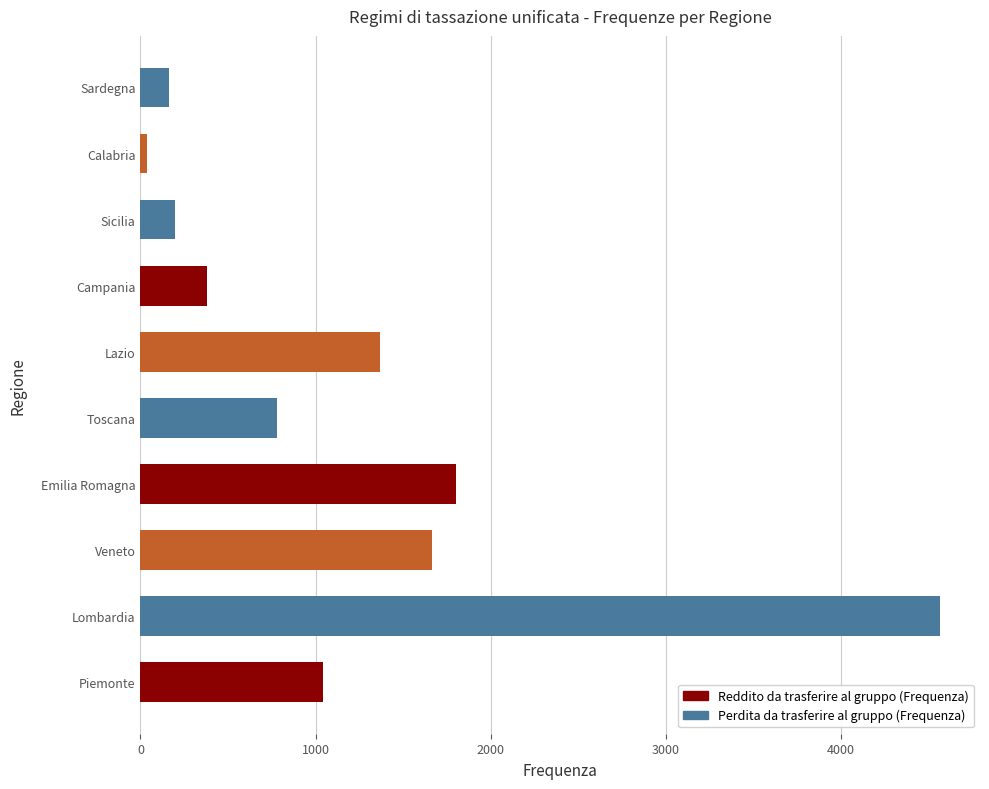

Where is the data nearest to the value 2301?

Emilia Romagna